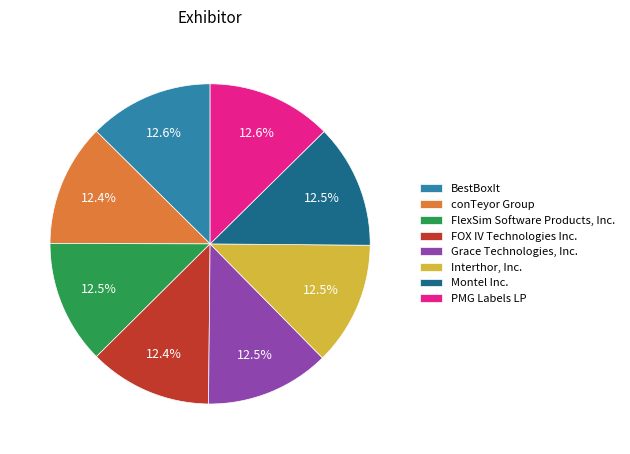

Does Interthor, Inc. account for over 50% of the chart?

No